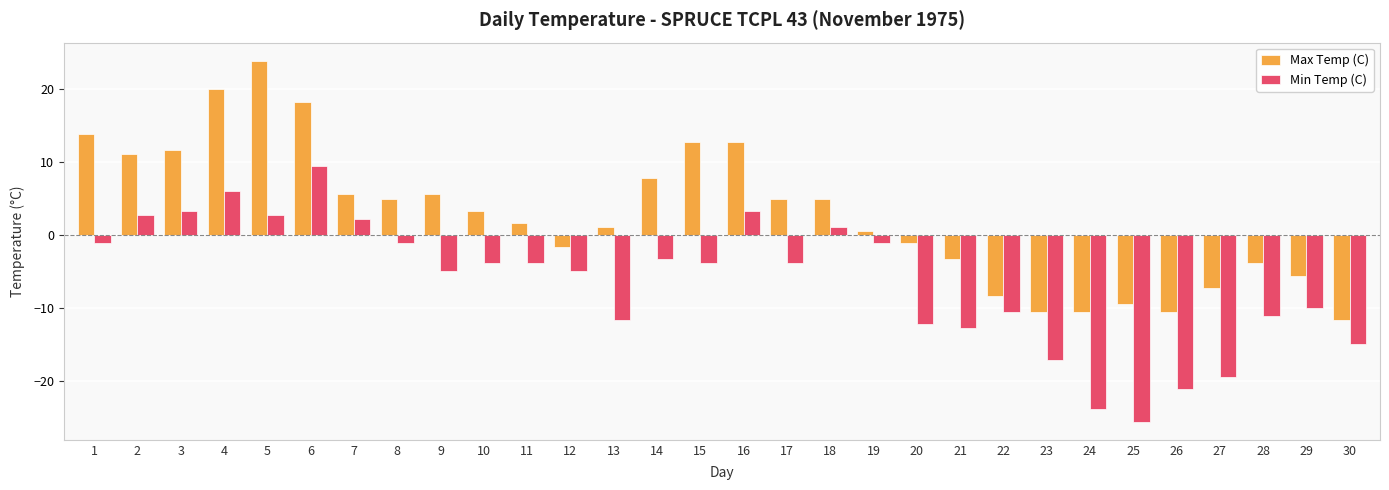

Are the bars grouped side by side (vs. stacked)?

Yes